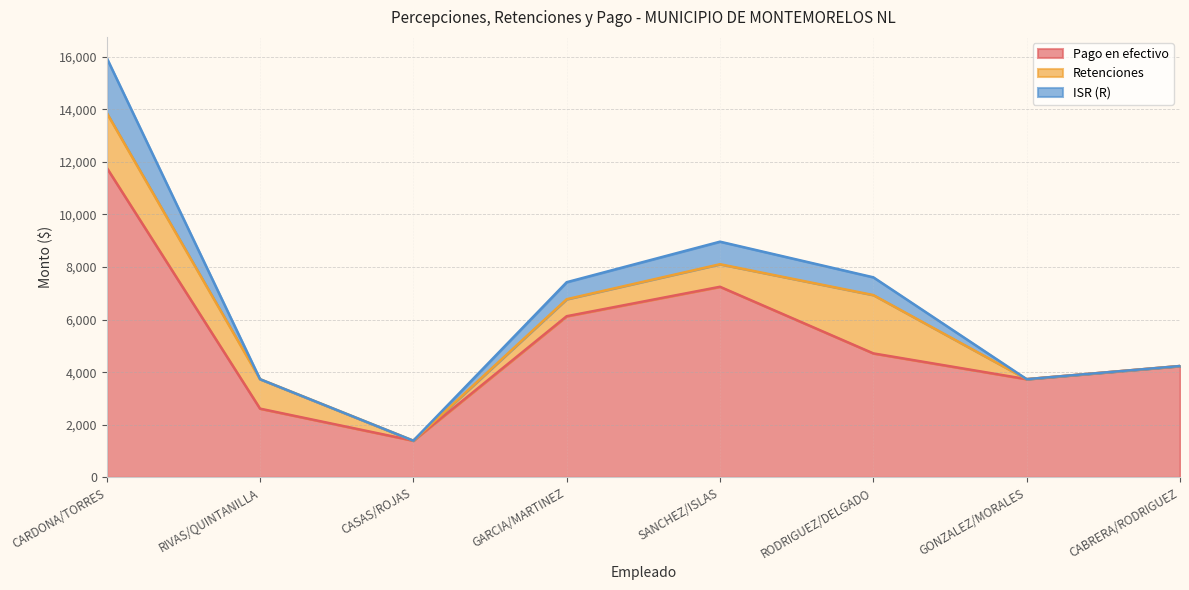

At which label is ISR (R) closest to 8677?

SANCHEZ/ISLAS